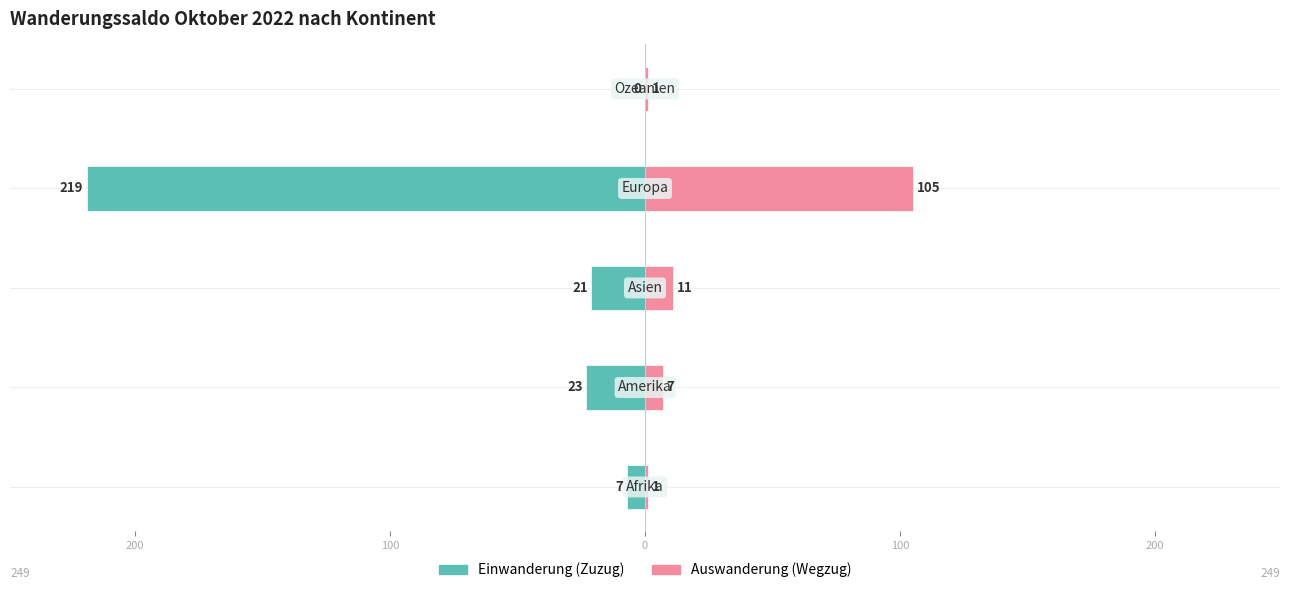

Reading left to right, extract all data points from this chart.

Einwanderung (Zuzug): -7	-23	-21	-219	0
Auswanderung (Wegzug): 1	7	11	105	1